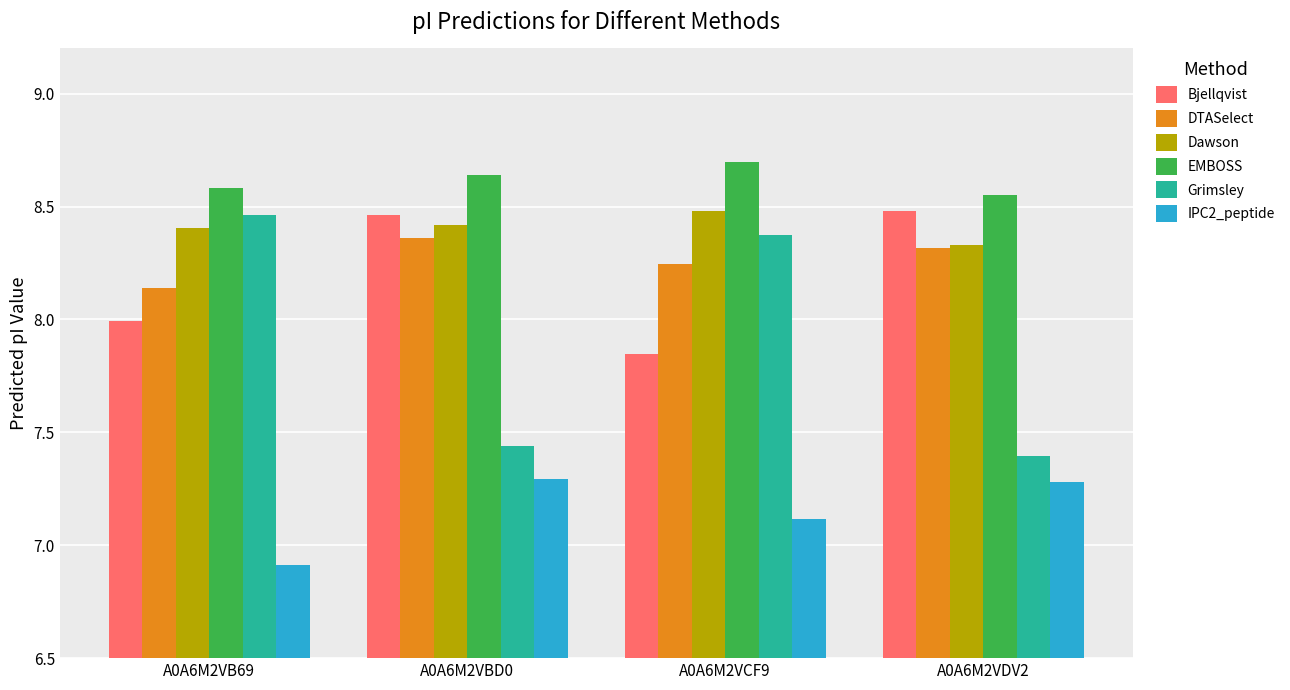

Which series has the widest spread of values?

Grimsley